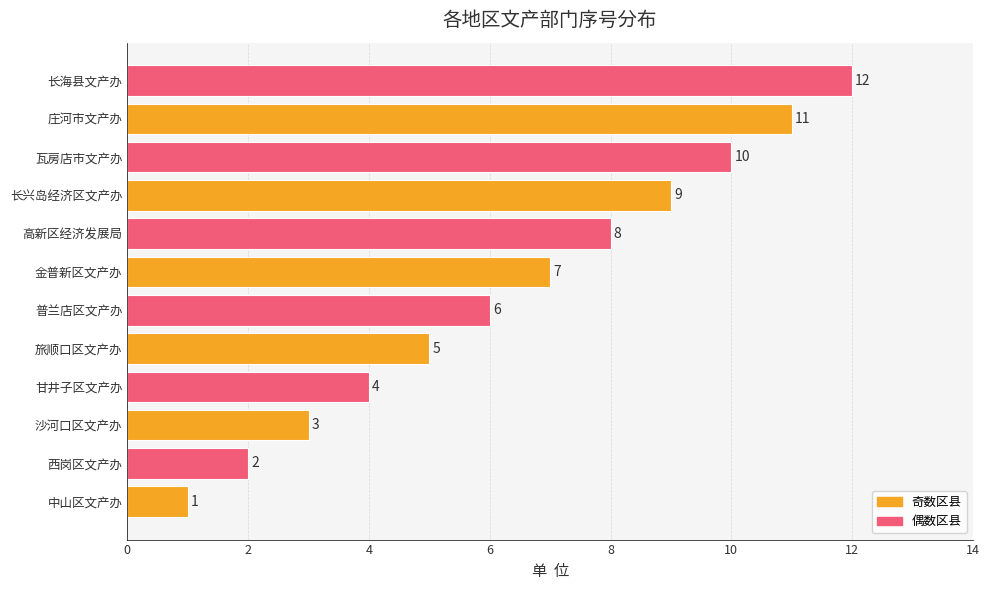

Is it true that the value at 长海县文产办 is 16?

False